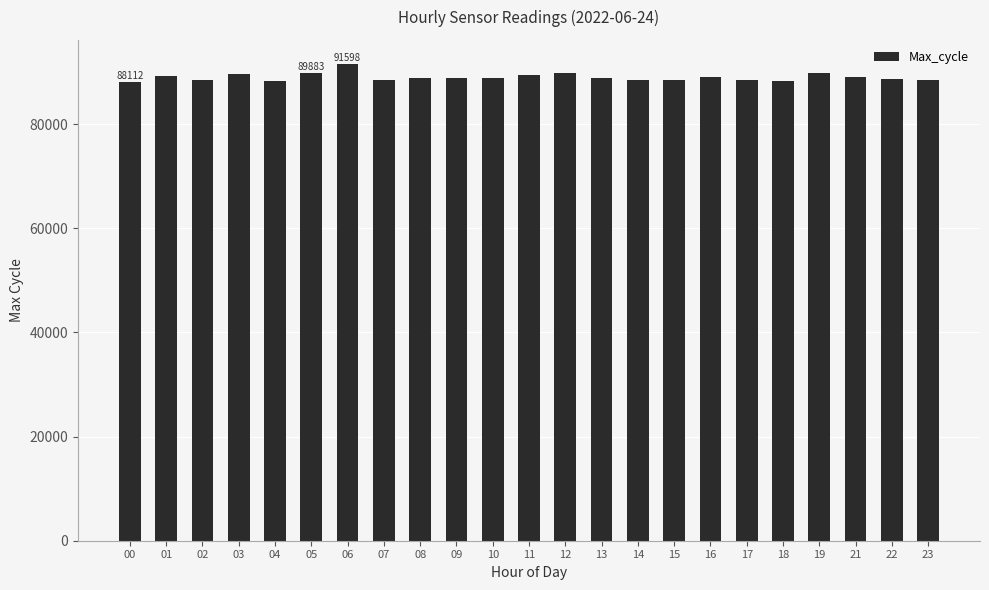

How many distinct data groups are displayed?

1